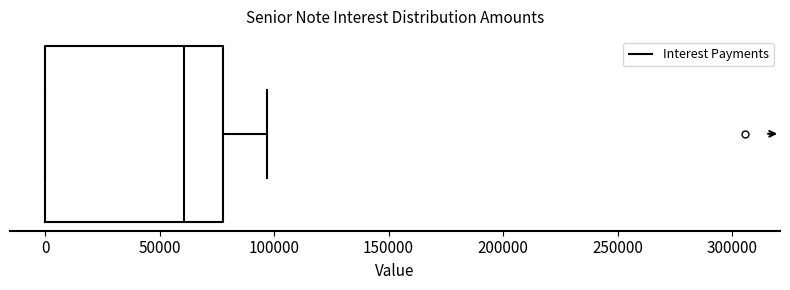

Read this box plot against the x-axis: the position of the median line, the range covered by the box, and the ends of both whiskers. The values are not printed on the chart, so give them approximately, as read against the axis.

median 60000, box 0 to 80000, whiskers 0 to 95000